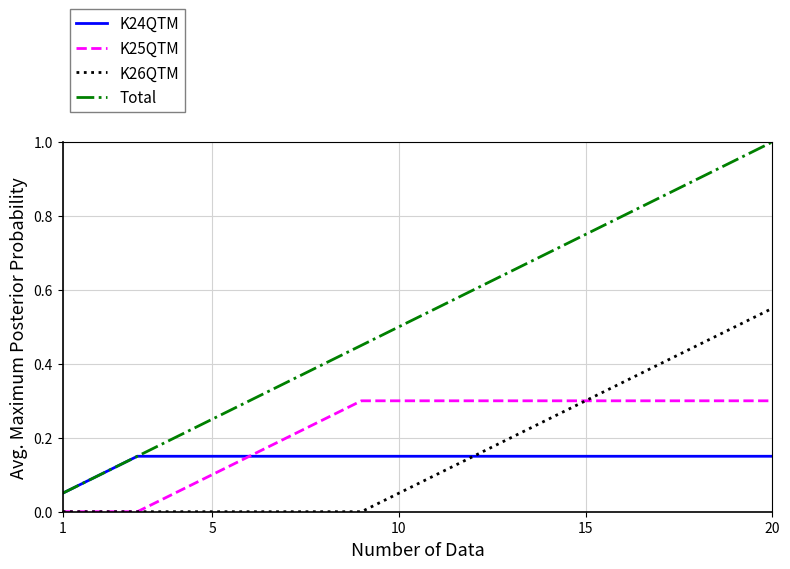

Which series has the largest range (max minus min)?

Total